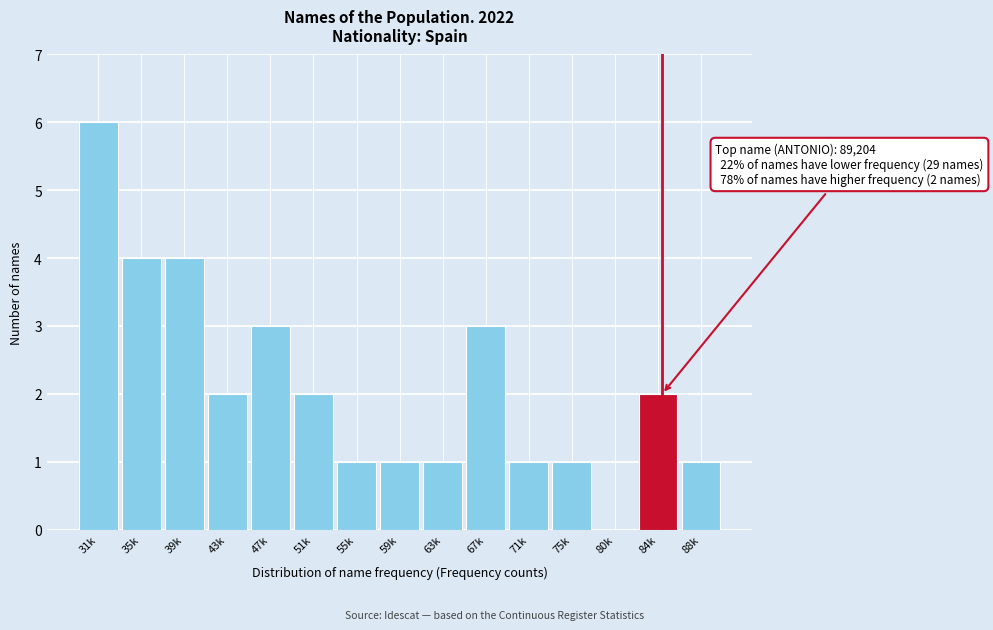

Reading left to right, transcribe all the data shown in this chart.

31k=6	35k=4	39k=4	43k=2	47k=3	51k=2	55k=1	59k=1	63k=1	67k=3	71k=1	75k=1	80k=0	84k=2	88k=1